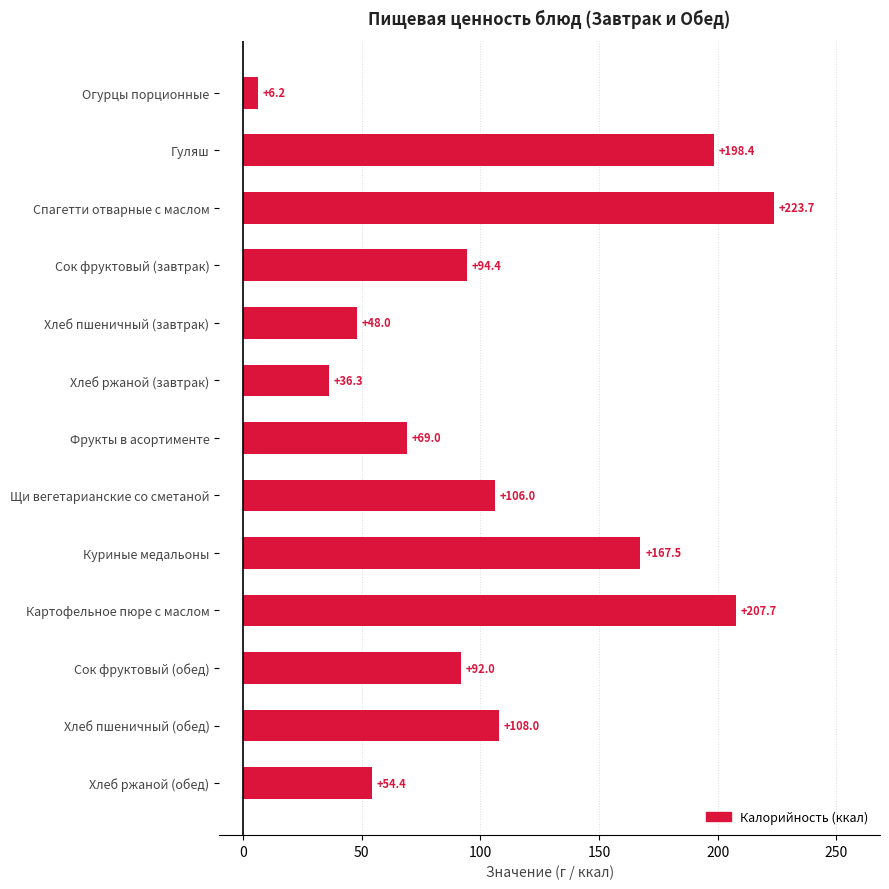

How many values are below 94?

6